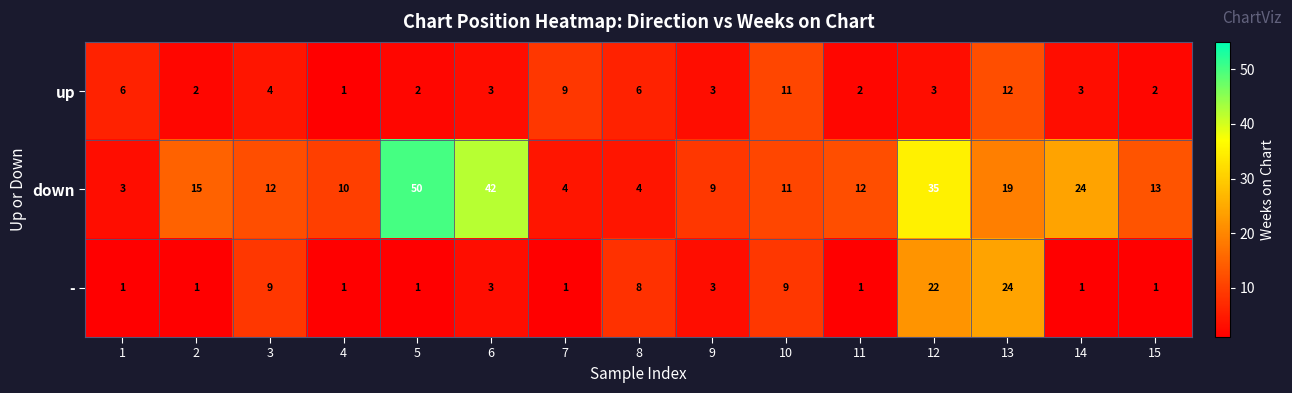

What is the minimum value shown in the chart?

1